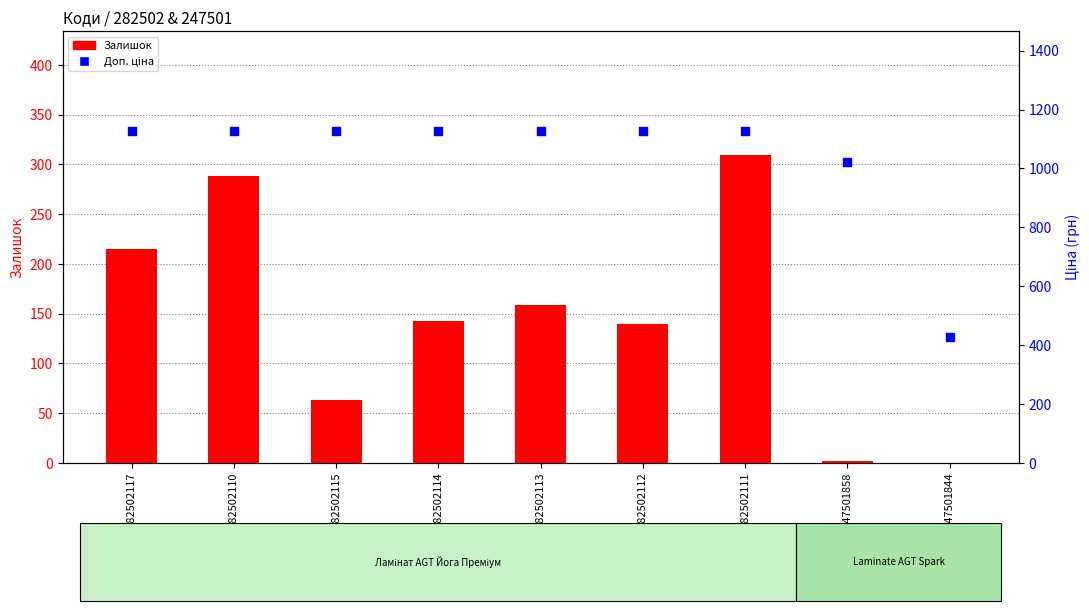

Which series has the largest total across all categories?

Доп. ціна